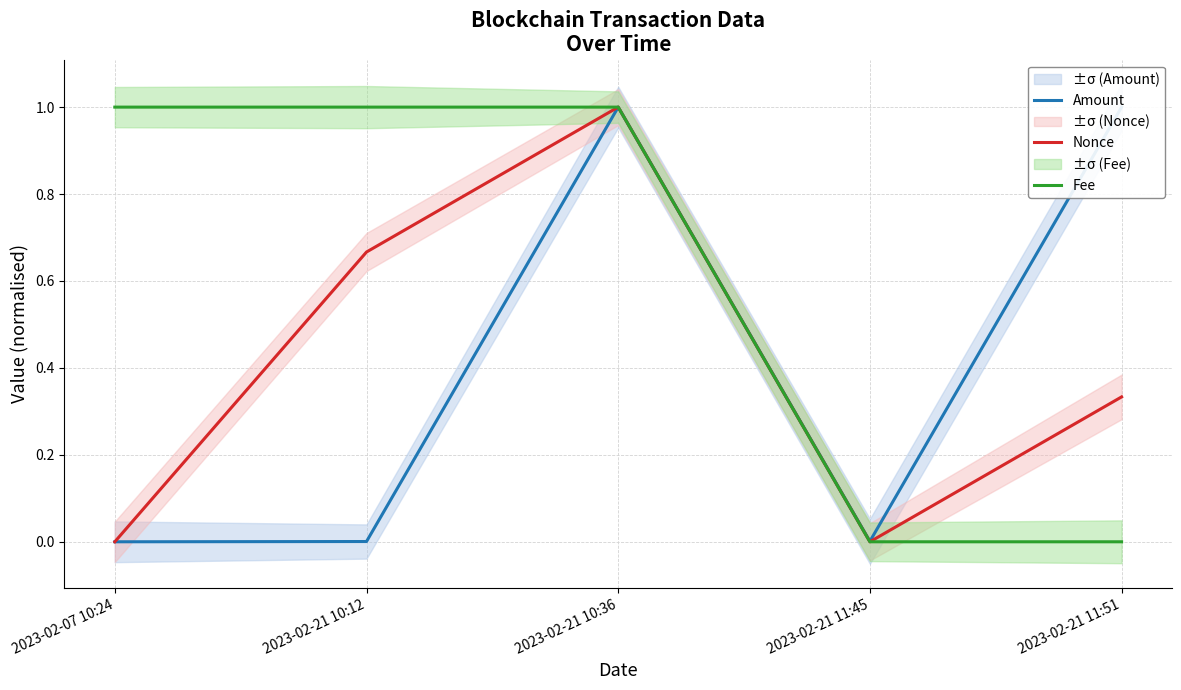

Reading left to right, list all the values displayed in this chart.

Amount: 2023-02-07 10:24=0.0	2023-02-21 10:12=0.0	2023-02-21 10:36=1.0	2023-02-21 11:45=0.0	2023-02-21 11:51=1.0
Nonce: 2023-02-07 10:24=0.0	2023-02-21 10:12=0.7	2023-02-21 10:36=1.0	2023-02-21 11:45=0.0	2023-02-21 11:51=0.3
Fee: 2023-02-07 10:24=1.0	2023-02-21 10:12=1.0	2023-02-21 10:36=1.0	2023-02-21 11:45=0.0	2023-02-21 11:51=0.0